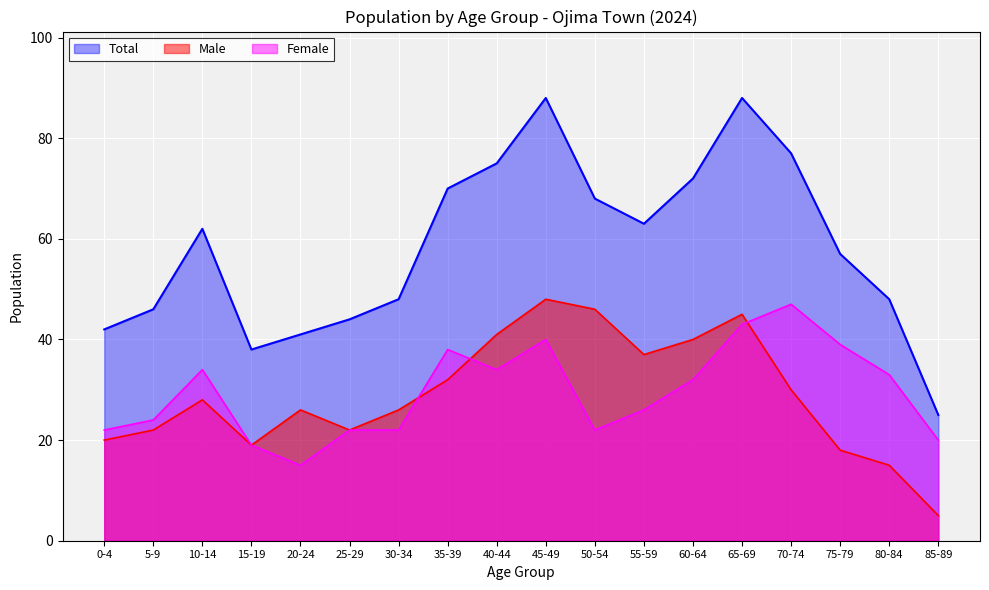

The value of Total at 30-34 is 77. True or false?

False